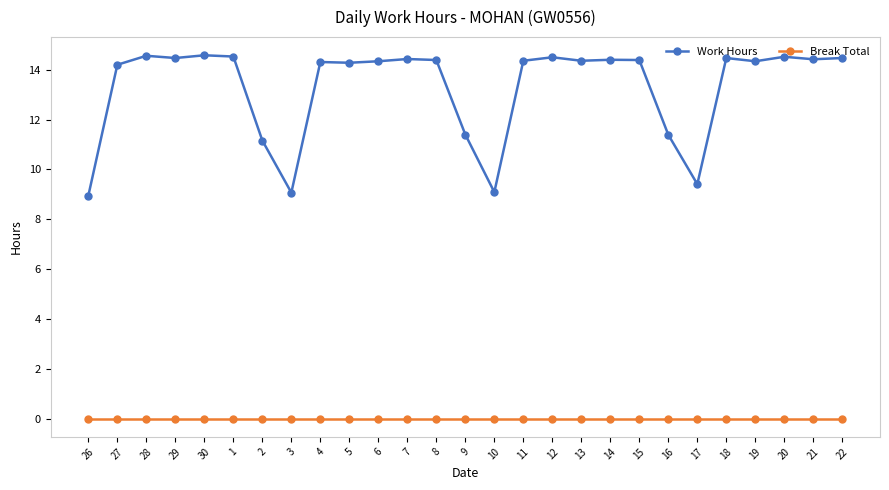

List the series in order of their overall mean, highest first.

Work Hours, Break Total